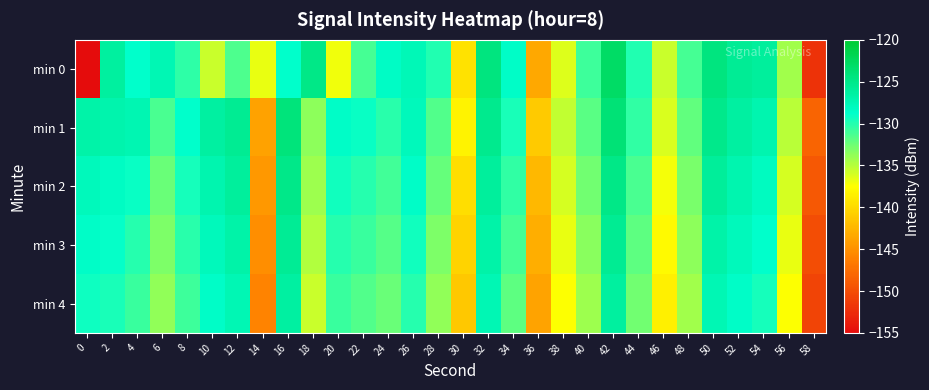

What is the total value across all series at 56?

-679.5